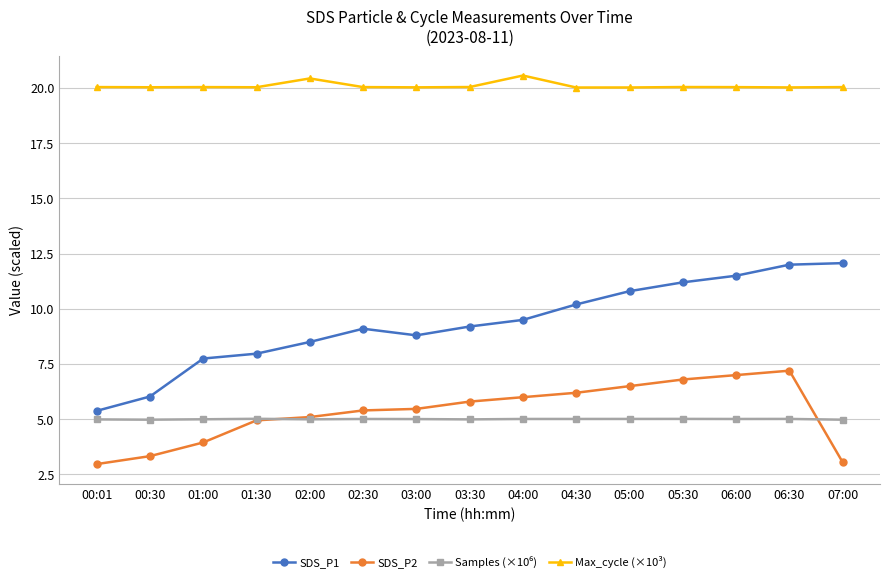

Which series has the largest range (max minus min)?

SDS_P1